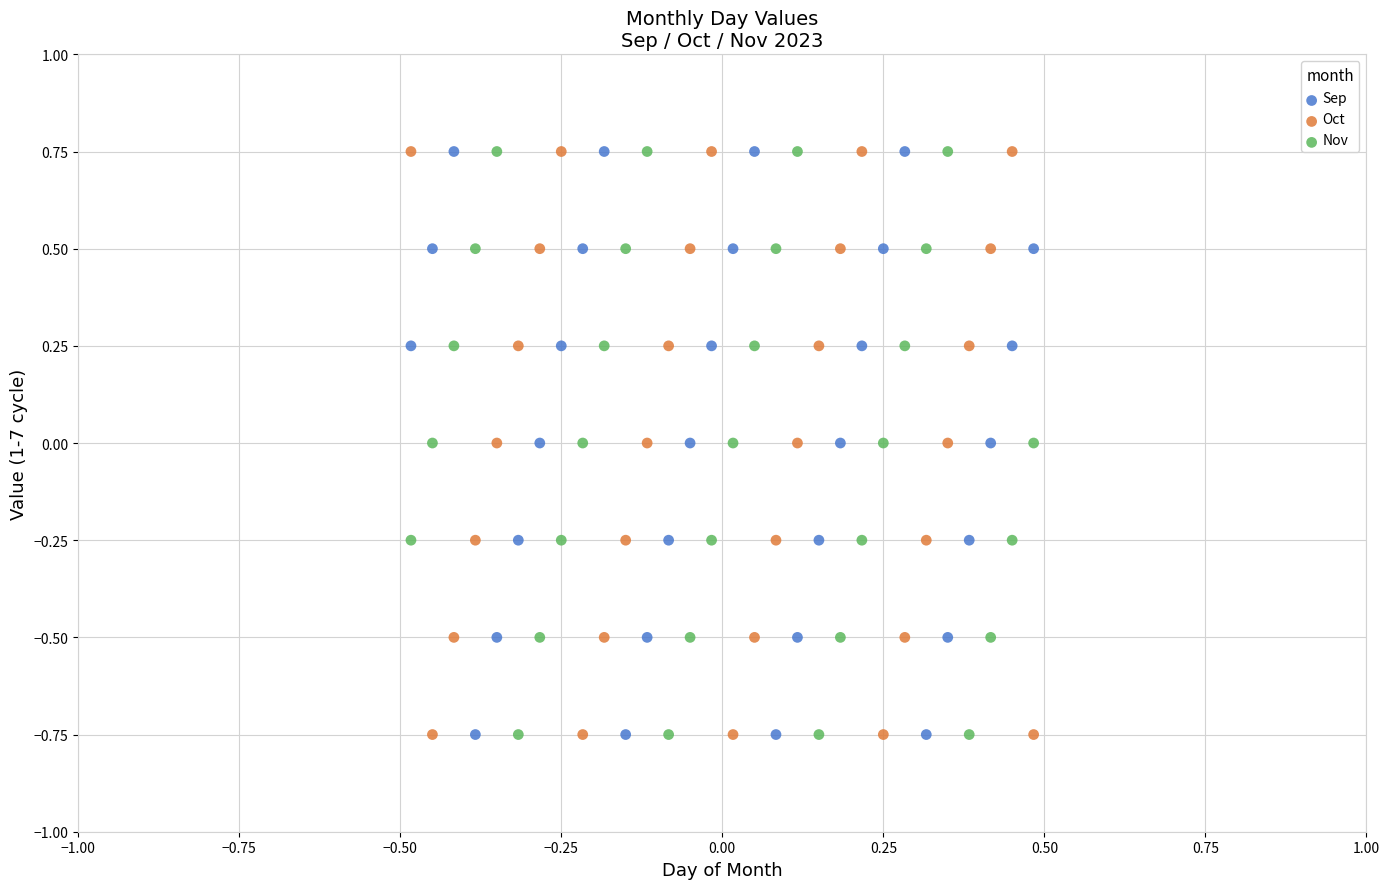

Across all data points, what is the range of Y values (max minus min)?

1.5